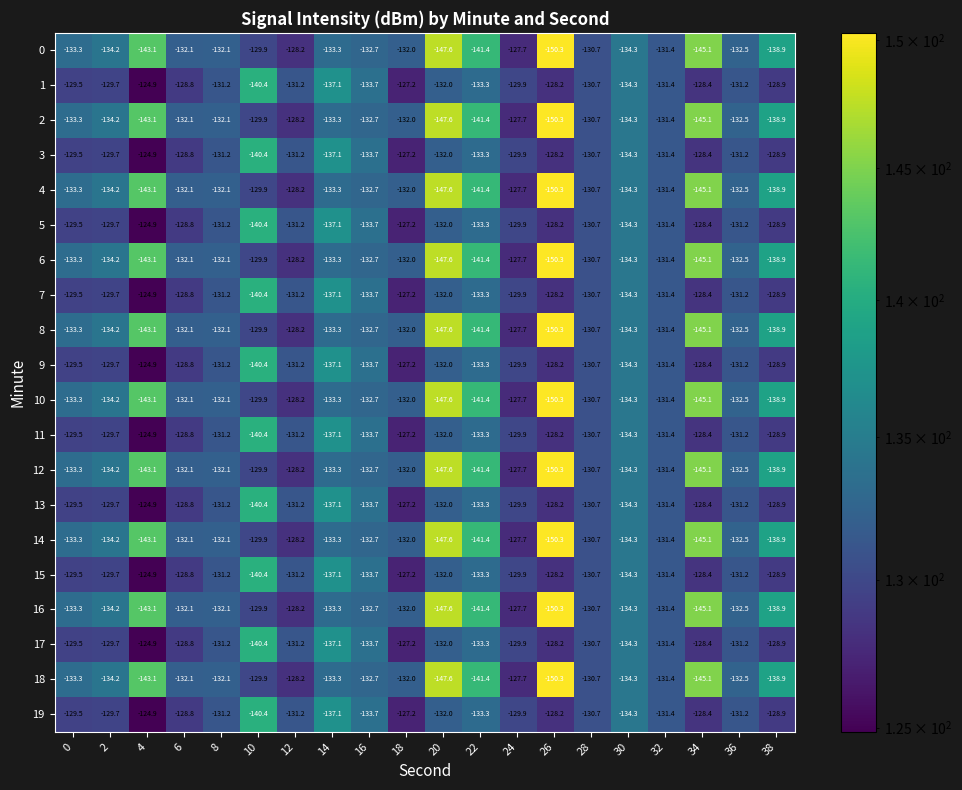

At which label does 5 reach its peak?

4